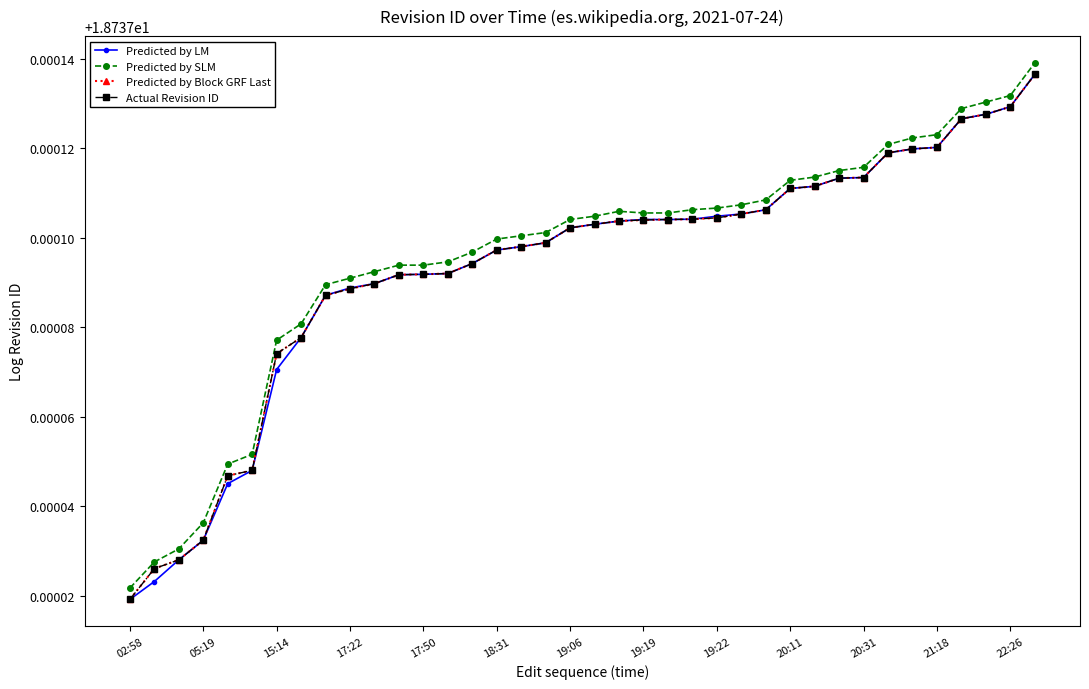

Which series has the largest total across all categories?

Predicted by SLM